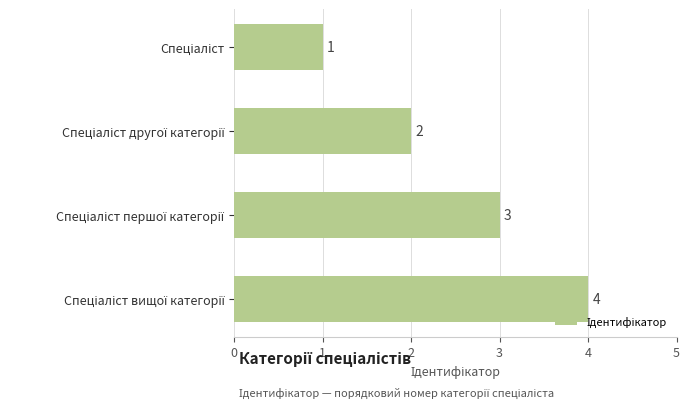

What is the value of the 2nd bar from the top?

2